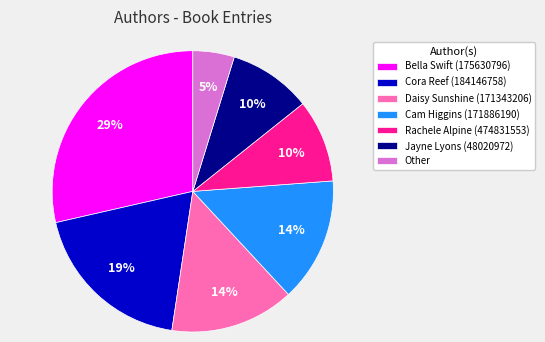

Which category has the biggest portion of the pie?

Bella Swift (175630796)